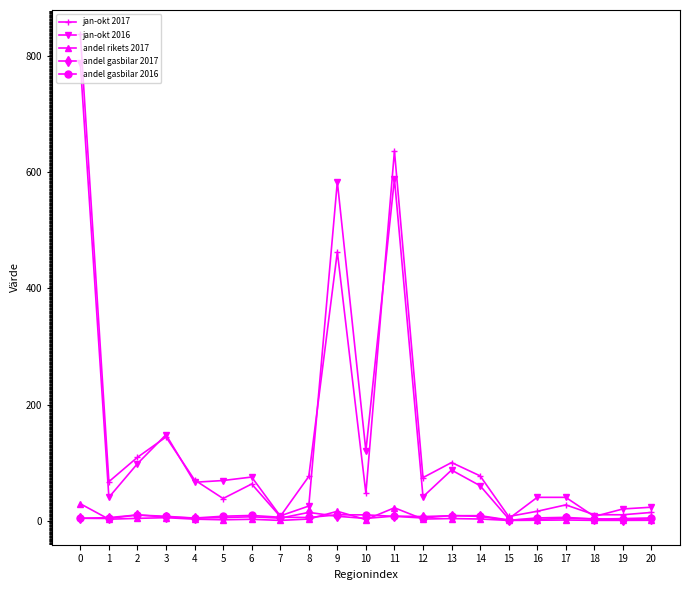

Is the value of jan-okt 2016 at 8 greater than the value of andel gasbilar 2016 at 1?

Yes